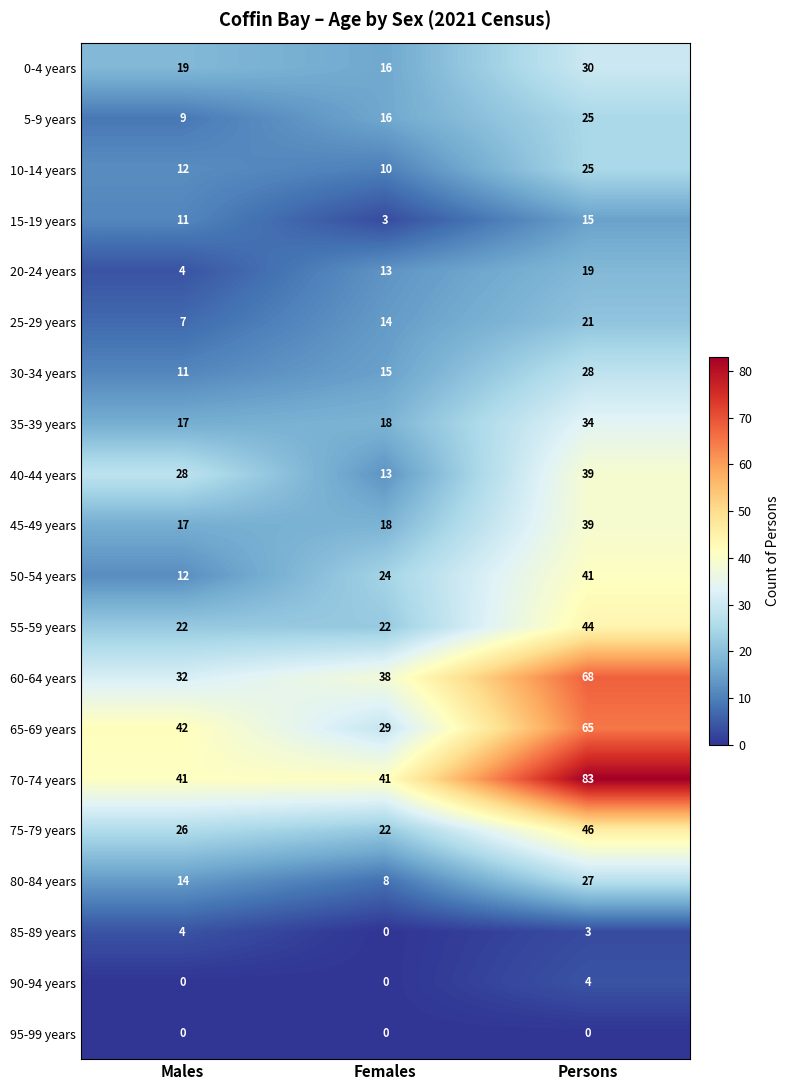

Between Females and Persons, which series saw the biggest shift?

70-74 years